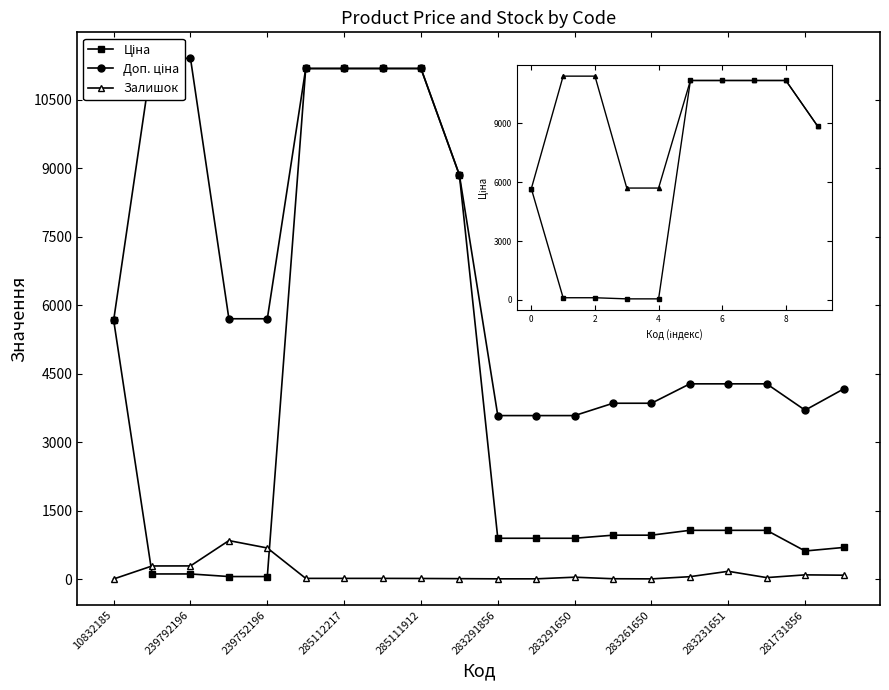

Reading left to right, list all the values displayed in this chart.

Ціна: 10832185=5673.8	239792197=114.1	239792196=114.1	239752197=57.0	239752196=57.0	285112220=11188.2	285112217=11188.2	285111961=11188.2	285111912=11188.2	248922198=8856.7	283291856=895.9	283291651=895.9	283291650=895.9	283261651=963.5	283261650=963.5	283231856=1069.8	283231651=1069.8	283231650=1069.8	281731856=617.0	283411651=694.3
Доп. ціна: 10832185=5673.8	239792197=11410.0	239792196=11410.0	239752197=5705.0	239752196=5705.0	285112220=11188.2	285112217=11188.2	285111961=11188.2	285111912=11188.2	248922198=8856.7	283291856=3583.6	283291651=3583.6	283291650=3583.6	283261651=3854.0	283261650=3854.0	283231856=4279.1	283231651=4279.1	283231650=4279.1	281731856=3701.9	283411651=4165.6
Залишок: 10832185=4.0	239792197=289.0	239792196=290.0	239752197=845.0	239752196=683.0	285112220=17.0	285112217=17.0	285111961=17.0	285111912=15.0	248922198=11.0	283291856=7.0	283291651=7.0	283291650=43.0	283261651=9.0	283261650=6.0	283231856=54.0	283231651=172.0	283231650=34.0	281731856=94.0	283411651=87.0